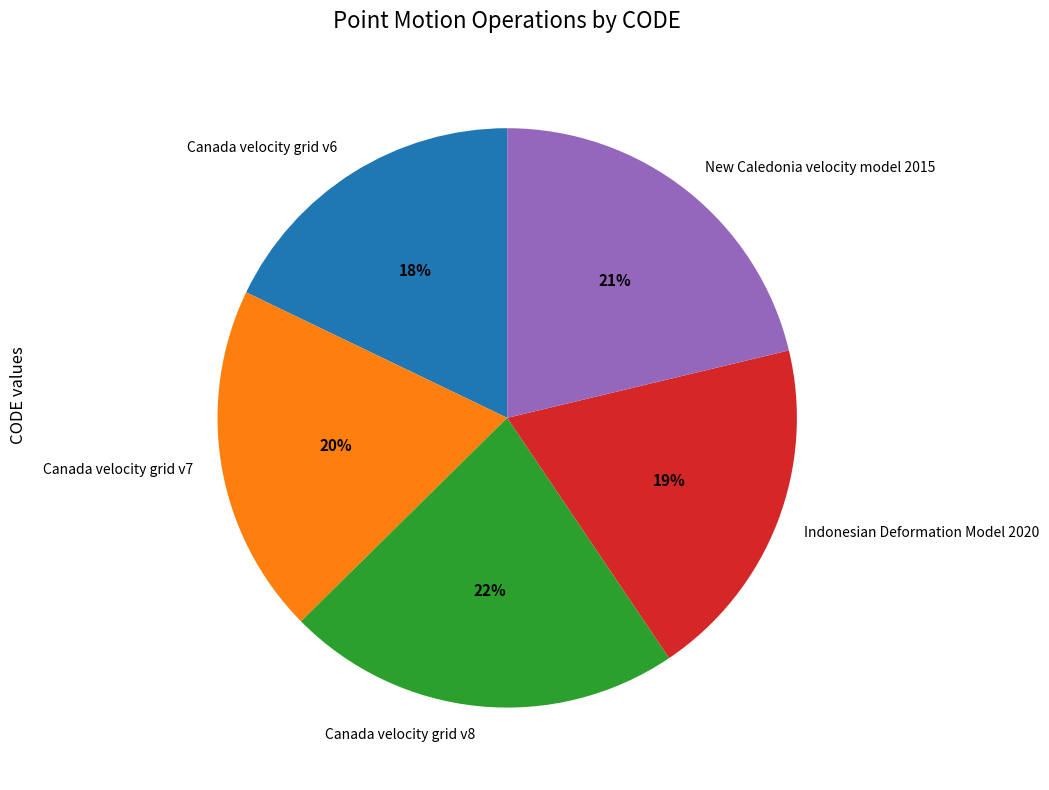

How many segments does this pie chart have?

5